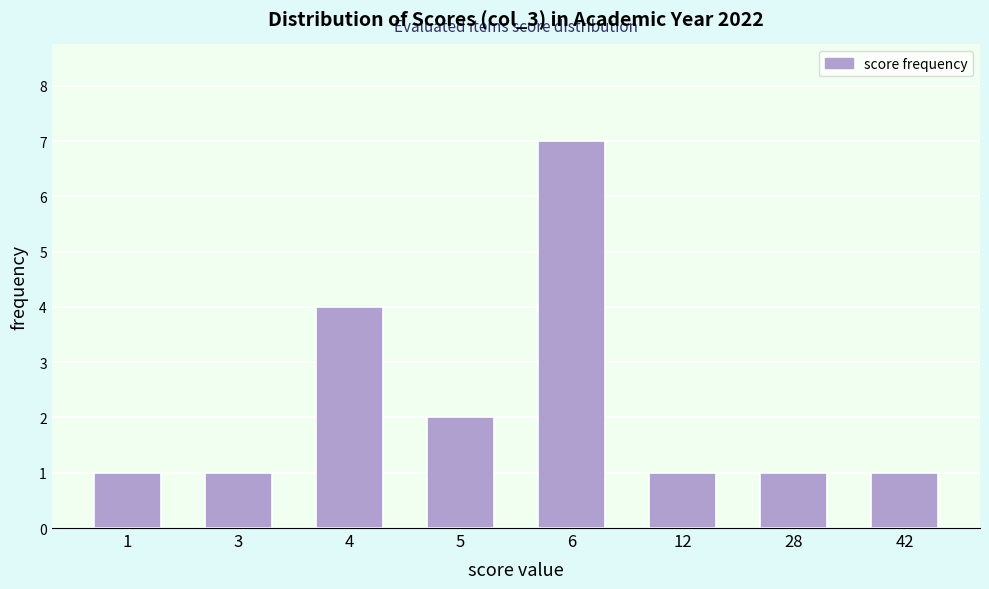

Reading left to right, what are all the values shown in this chart?

1	1	4	2	7	1	1	1